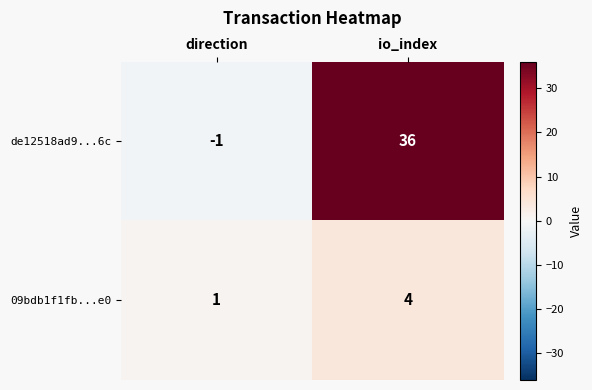

True or false: 09bdb1f1fb...e0 has a value of 2 at direction.

False